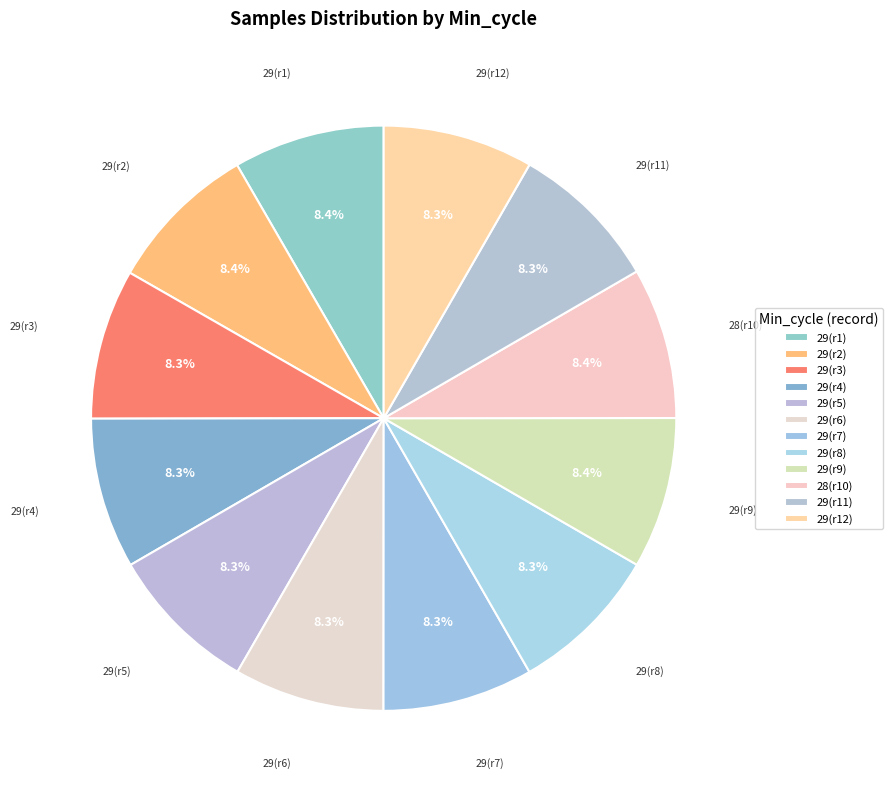

Count the number of slices in the pie.

12